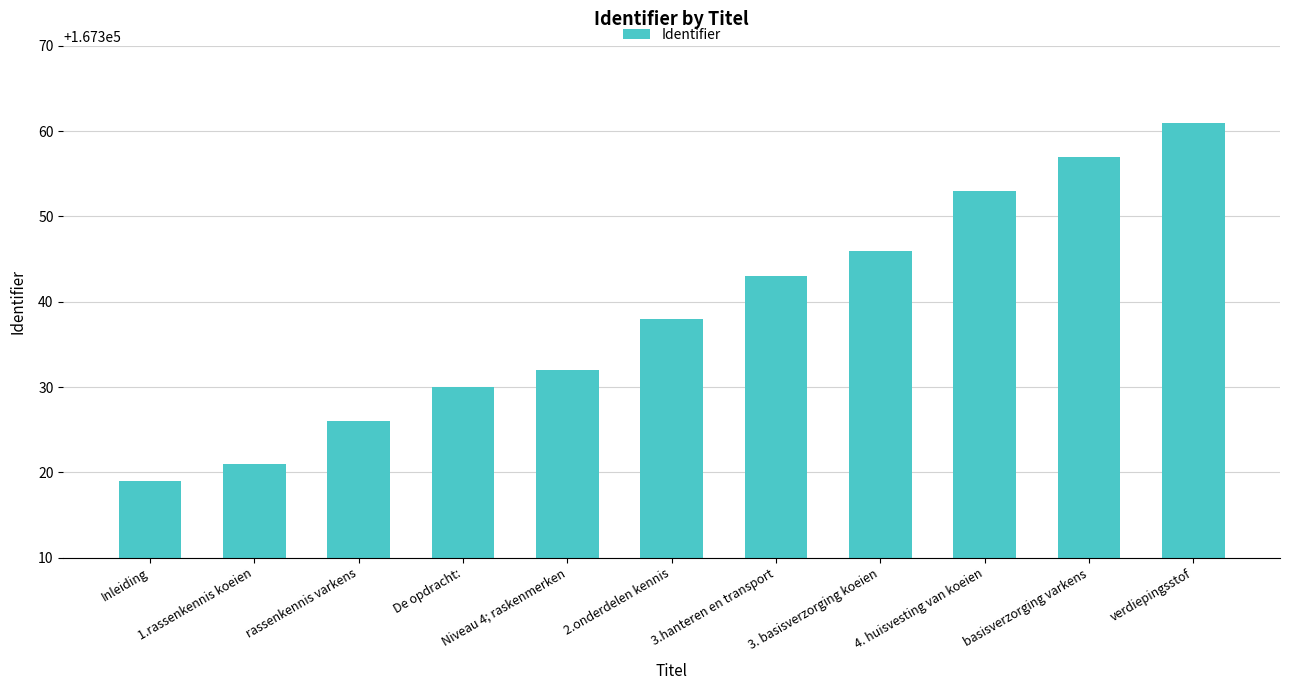

What is the sum of the values at rassenkennis varkens and 1.rassenkennis koeien?

334647